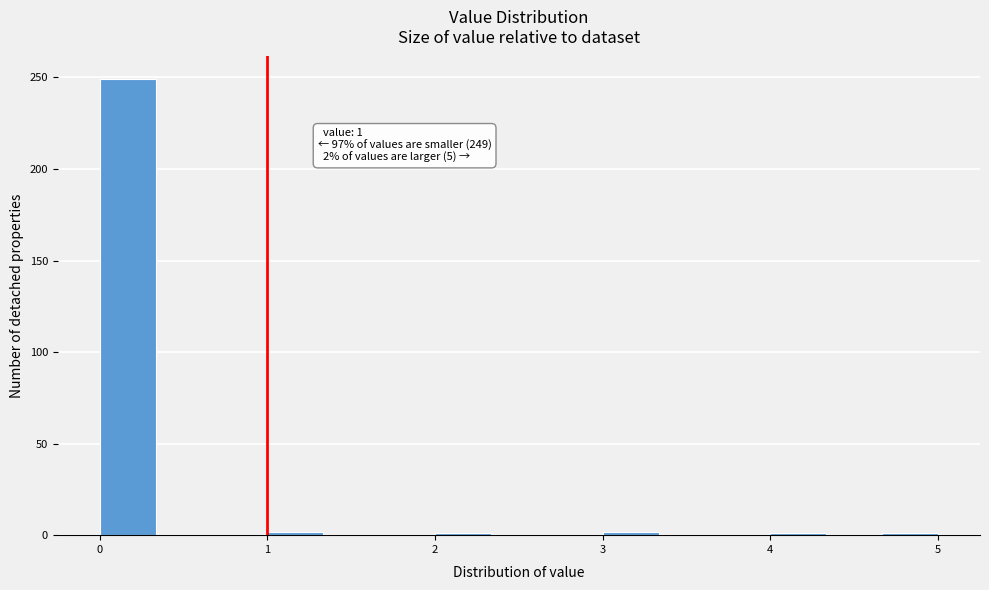

Around what value on the x-axis is the tallest bar? Give the approximate position of its centre, as read against the axis.

0.2